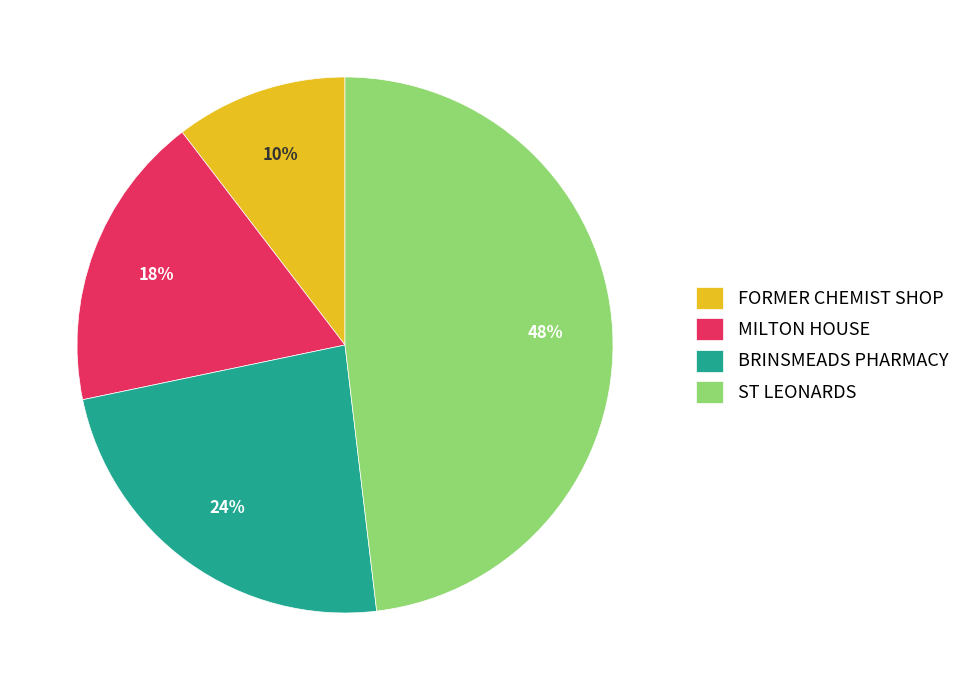

Which slice is the largest?

ST LEONARDS